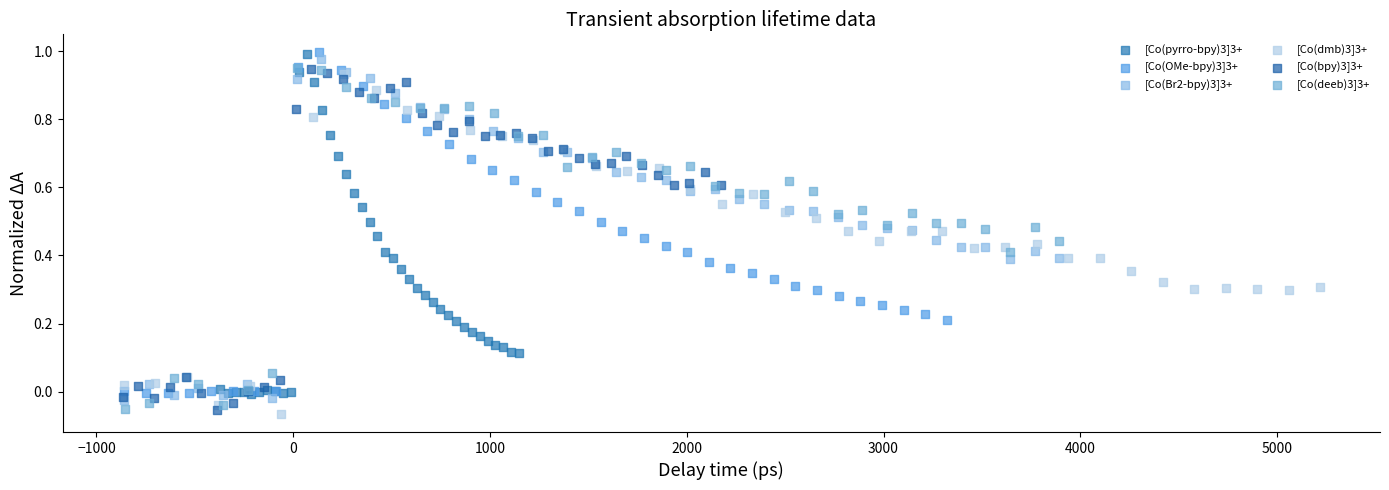

What are all the series names shown in the legend?

[Co(pyrro-bpy)3]3+, [Co(OMe-bpy)3]3+, [Co(Br2-bpy)3]3+, [Co(dmb)3]3+, [Co(bpy)3]3+, [Co(deeb)3]3+